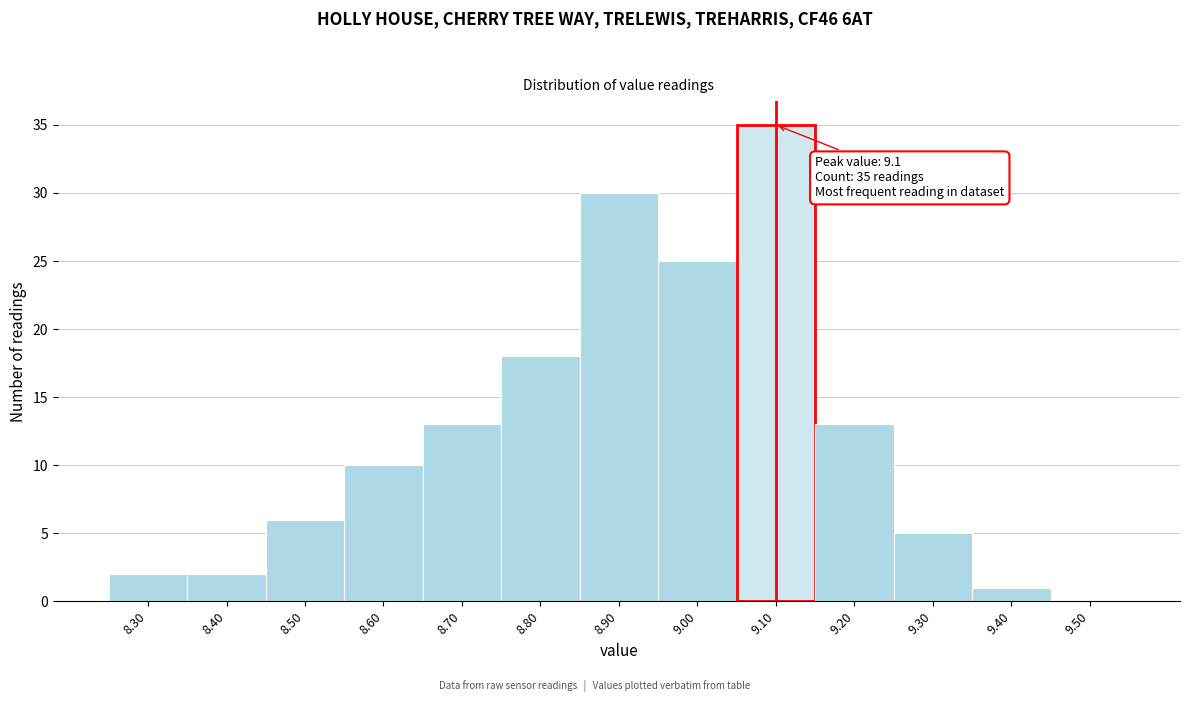

Over which range of the x-axis is the bar tallest?

9.05 to 9.15